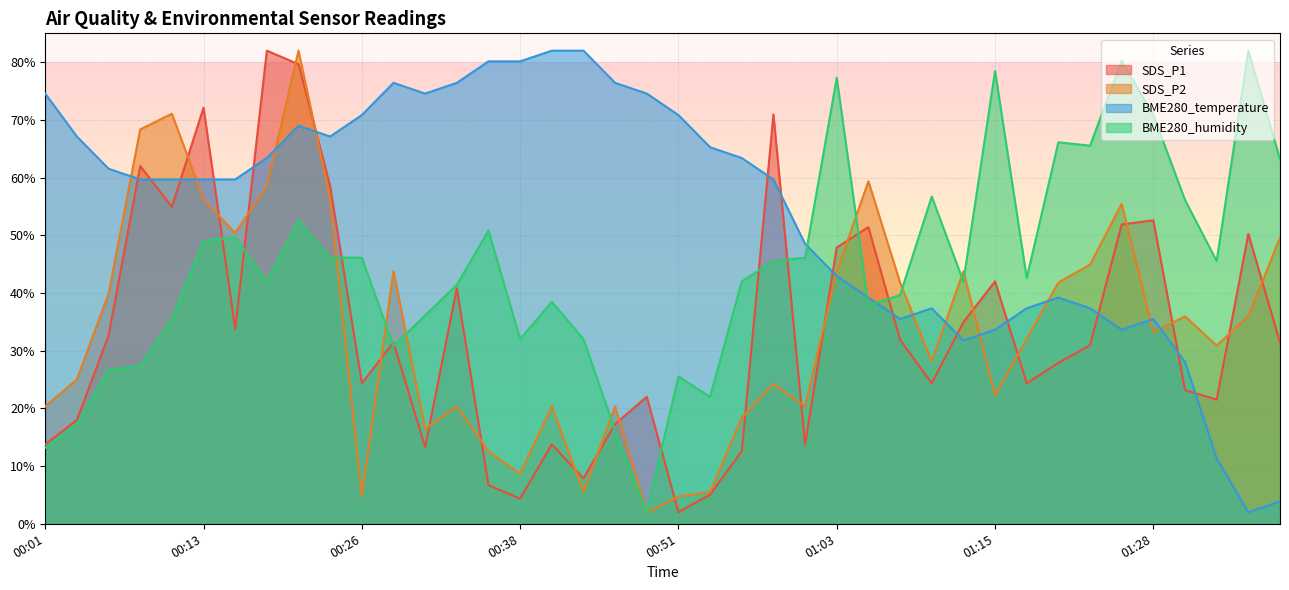

How many data points in SDS_P2 are above 33?

20